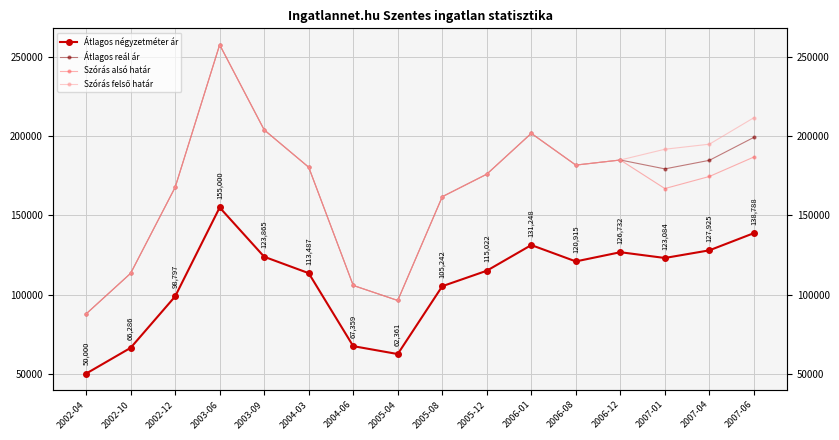

What is the label of the 2nd point from the left?

2002-10